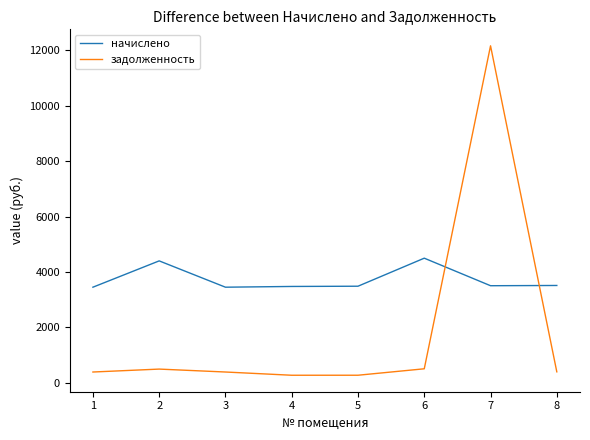

Rank the series at 8 from highest to lowest value.

начислено, задолженность